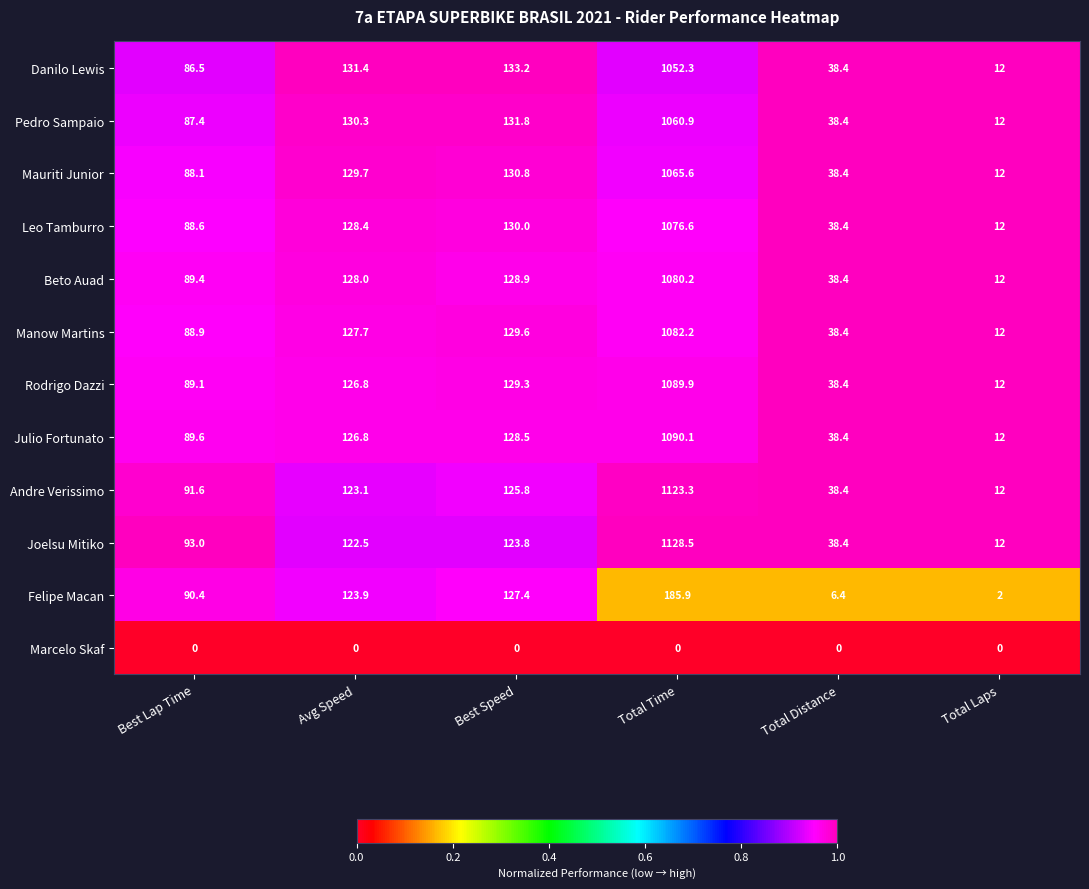

The value of Danilo Lewis at Avg Speed is 191.9. True or false?

False